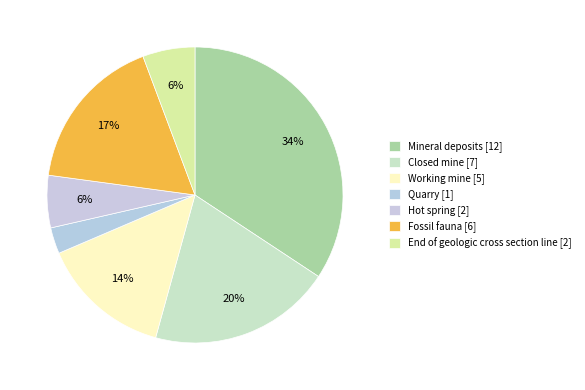

Is it true that Working mine is 14% of the pie?

True